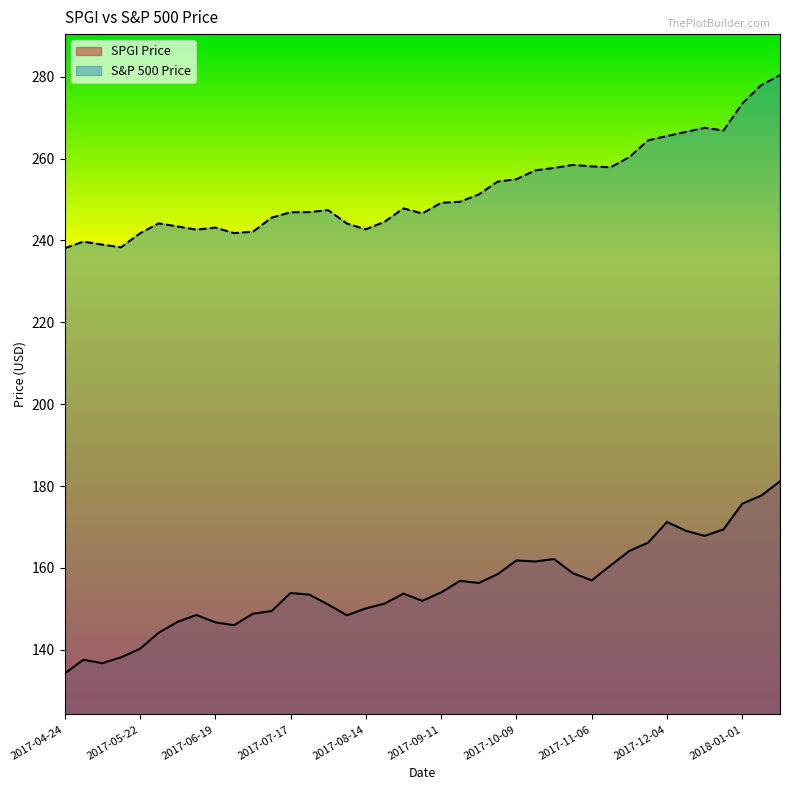

How many lines are shown in the chart?

2